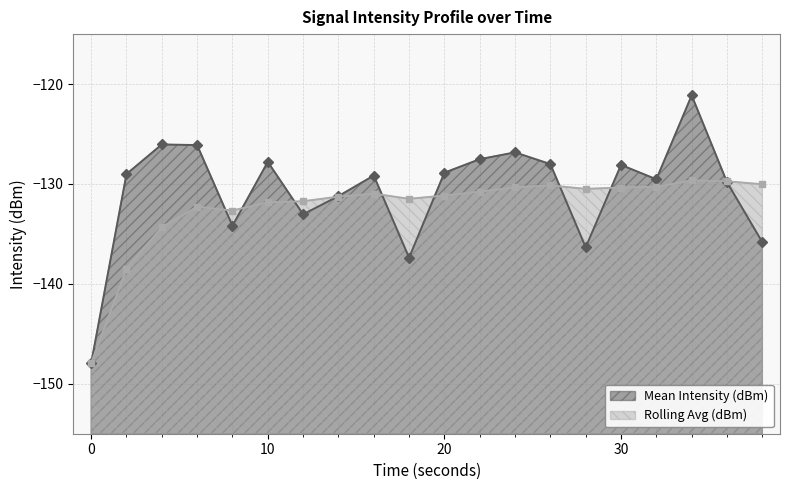

Is the value of Mean Intensity (dBm) at 8 greater than the value of Rolling Avg (dBm) at 28?

No